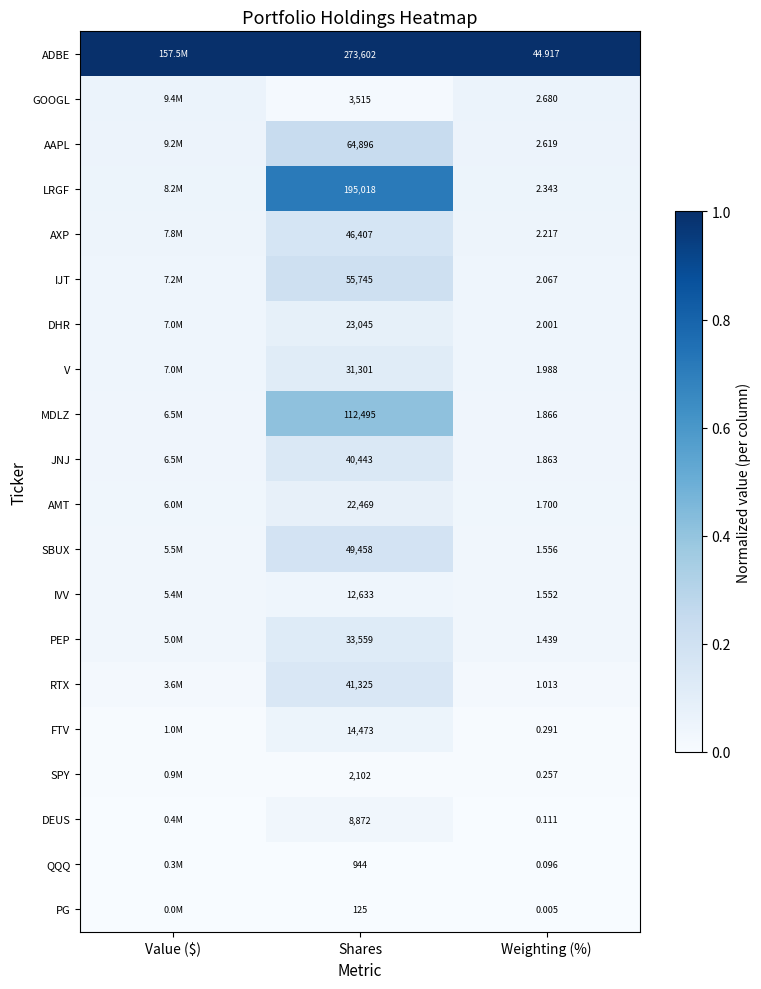

At Shares, list the series in order from largest to smallest.

ADBE, LRGF, MDLZ, AAPL, IJT, SBUX, AXP, RTX, JNJ, PEP, V, DHR, AMT, FTV, IVV, DEUS, GOOGL, SPY, QQQ, PG